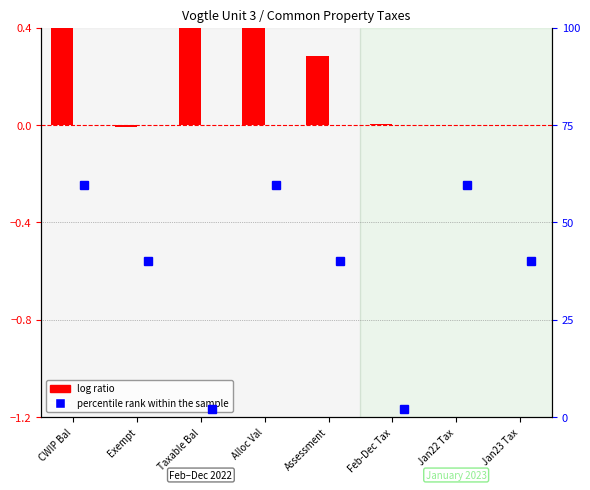

How many data points in percentile rank within the sample are above 40?

3